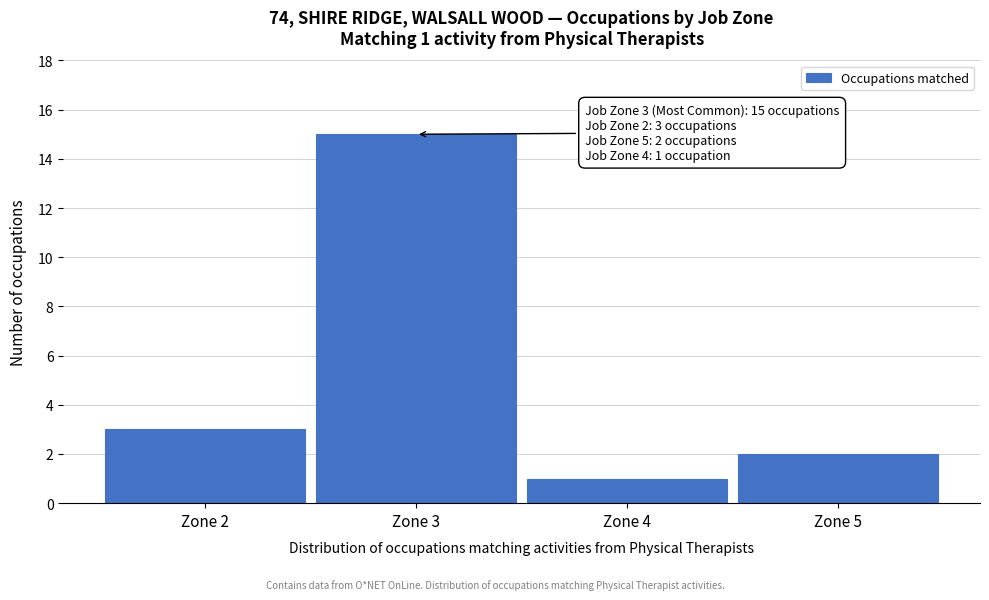

Reading left to right, extract all data points from this chart.

Zone 2=3	Zone 3=15	Zone 4=1	Zone 5=2